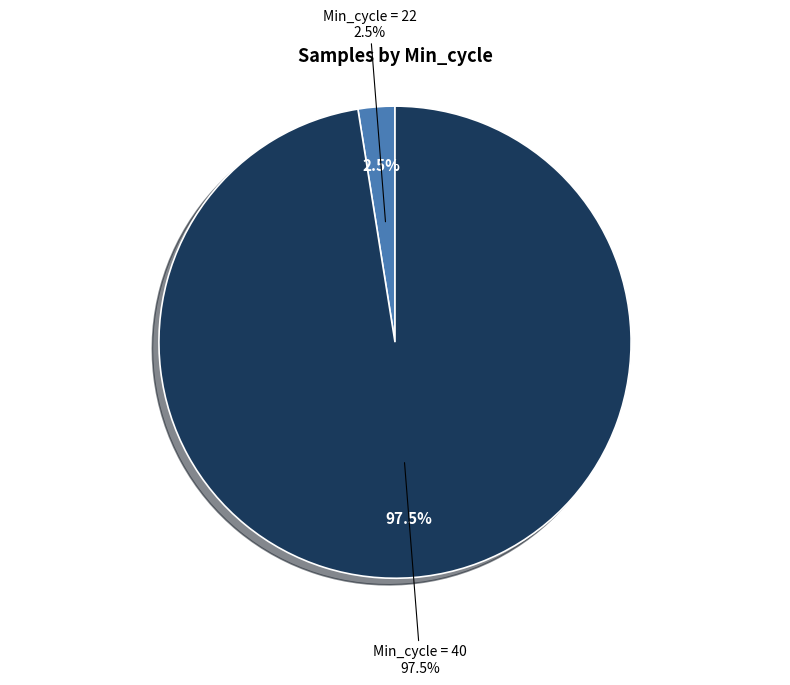

Is it true that Min_cycle=22 is 57% of the pie?

False